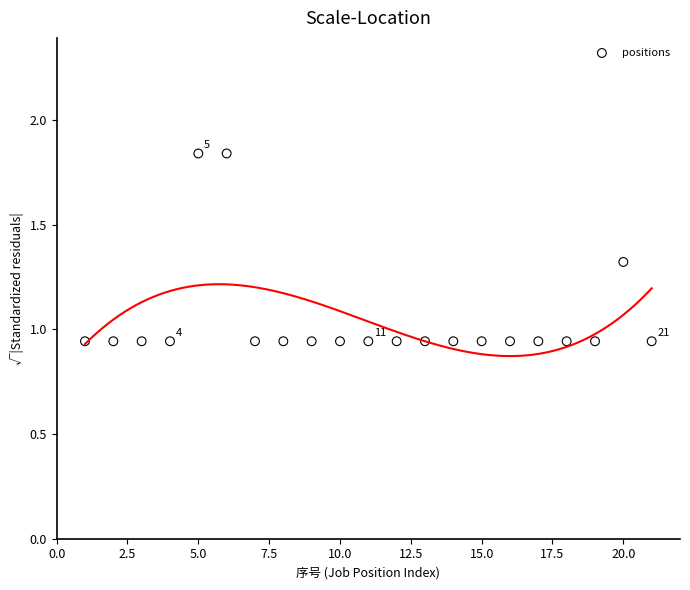

What is the range of X values (max minus min)?

20.0